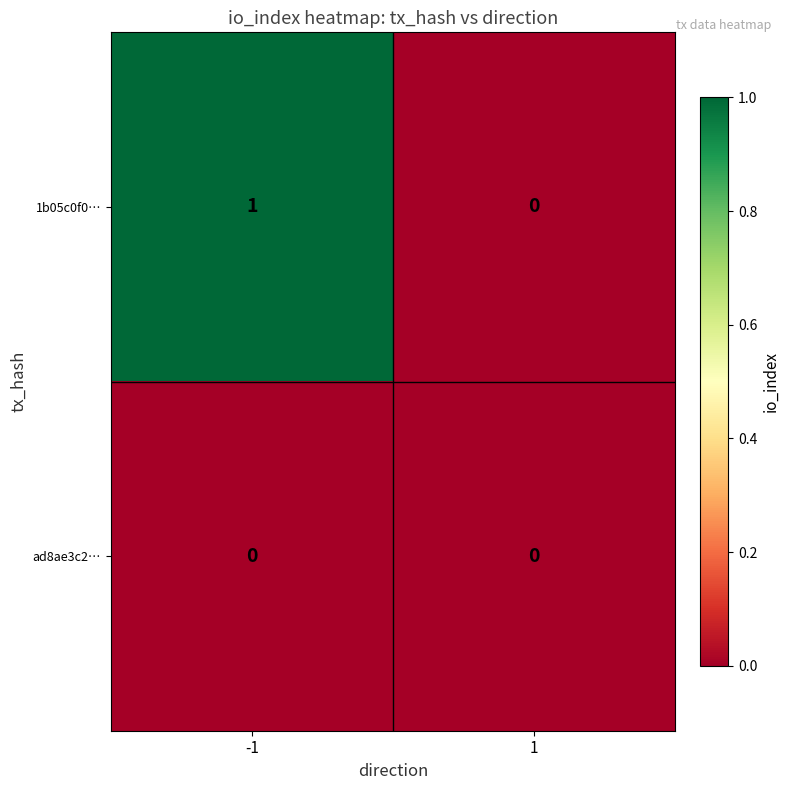

Rank the series by their maximum value, from highest to lowest.

1b05c0f0…, ad8ae3c2…